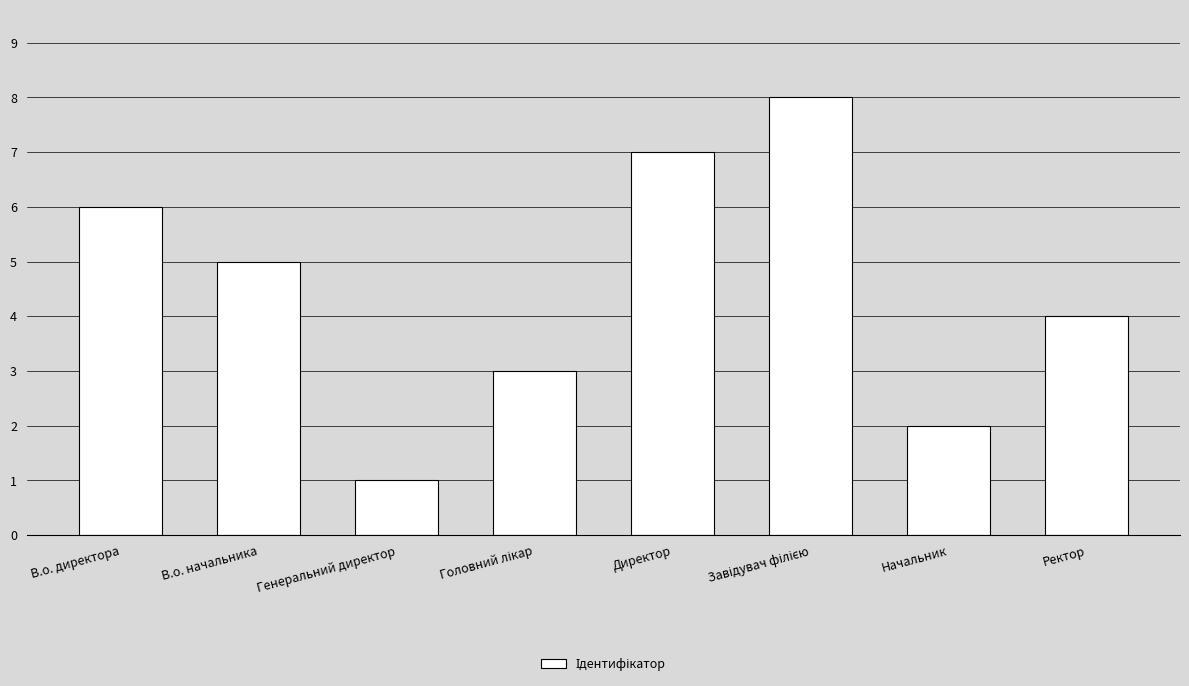

Reading left to right, extract all data points from this chart.

6	5	1	3	7	8	2	4